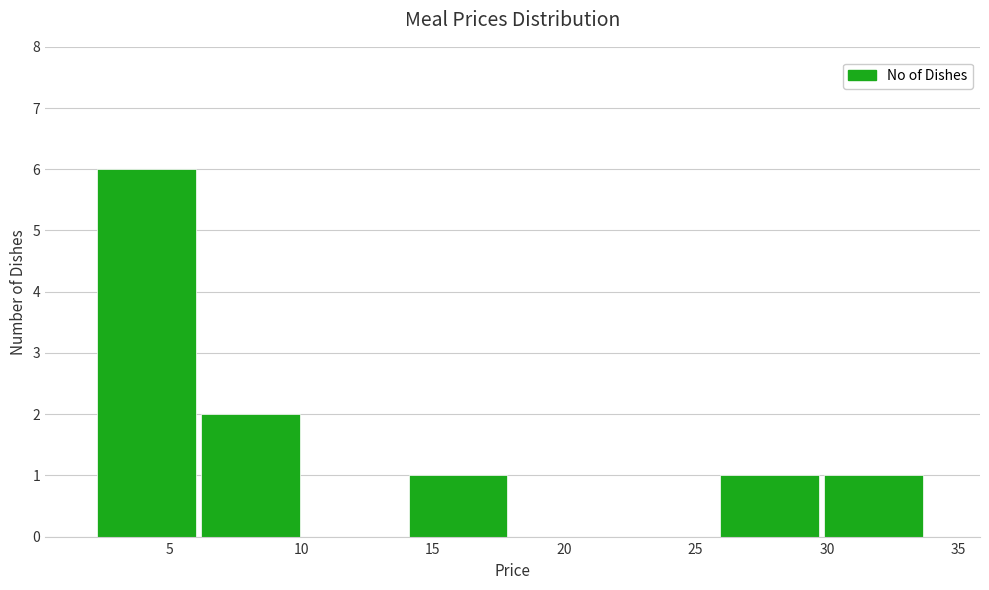

What is the height of the bar covering 30 to 34 on the x-axis? Neither the bar edges nor the heights are printed on the chart, so give them approximately, as read against the axes.

1